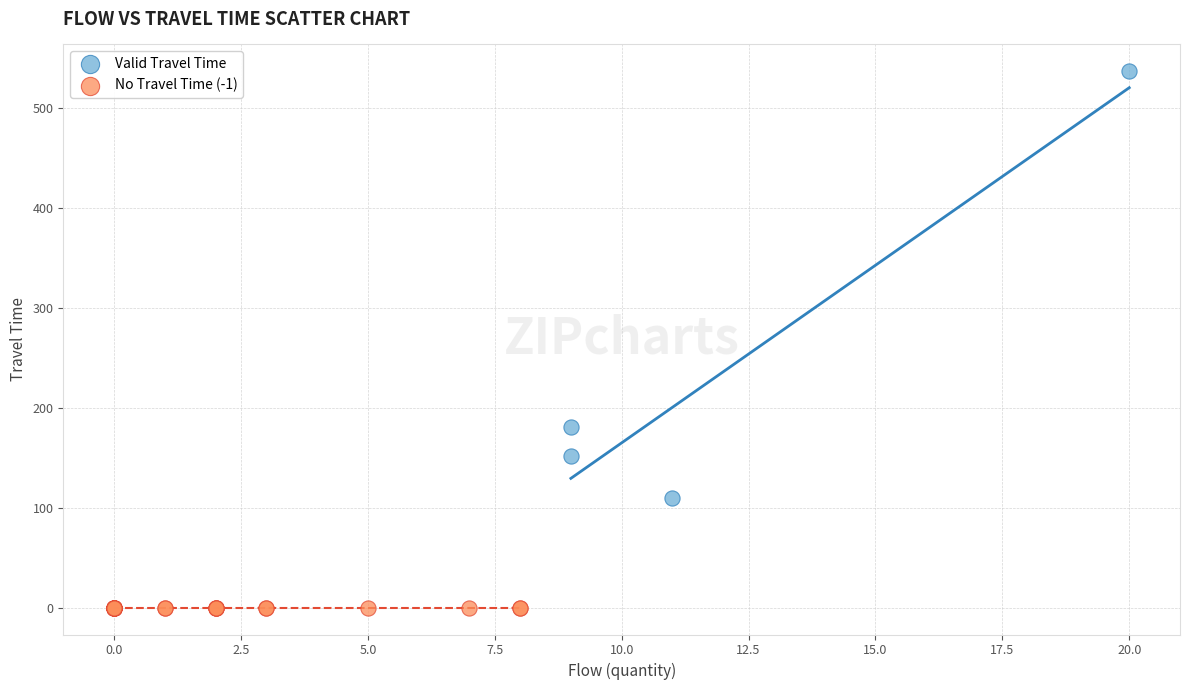

What are all the series names shown in the legend?

Valid Travel Time, No Travel Time (-1)